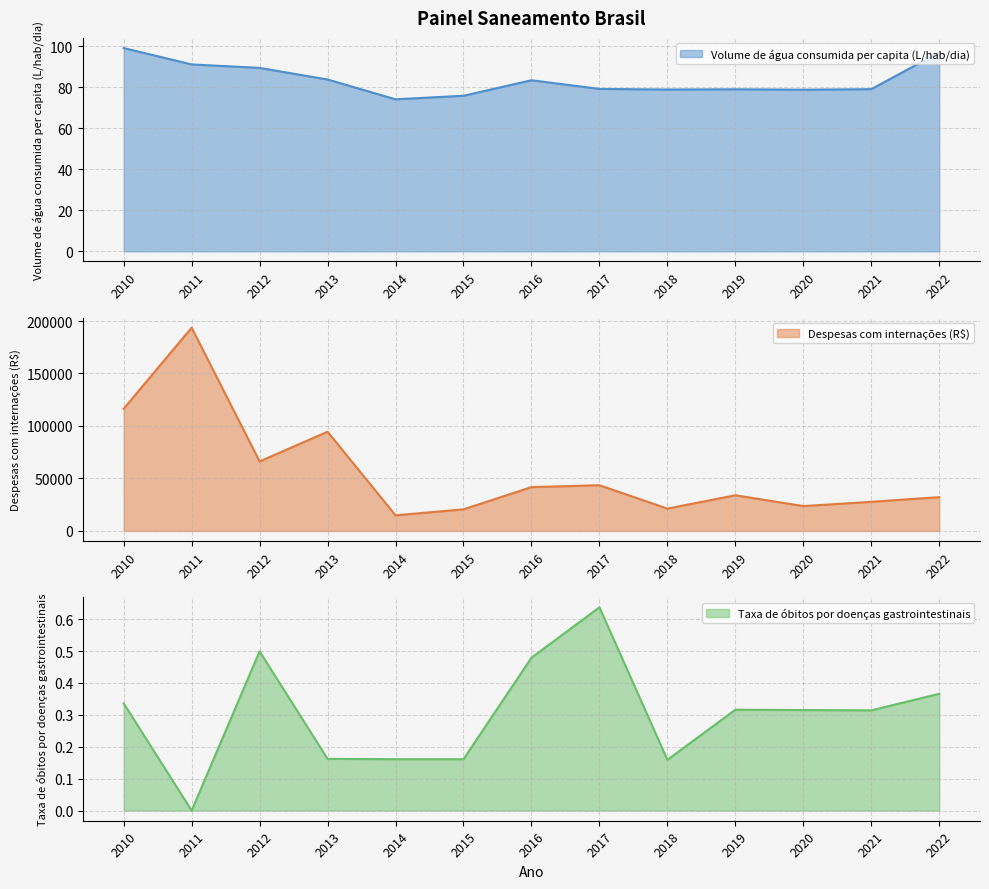

What is the difference between the maximum and minimum values in the Volume de água consumida per capita (L/hab/dia) series?

25.0